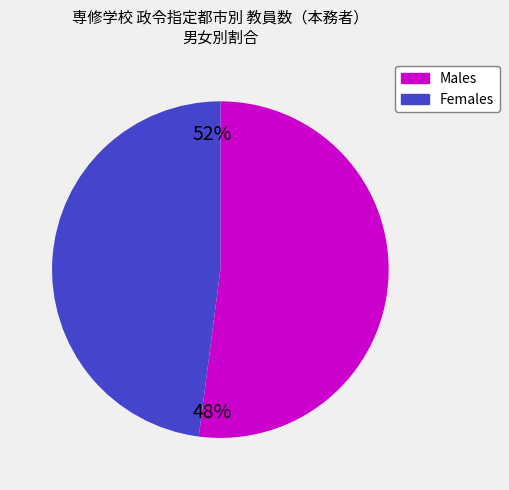

What is the largest slice in the pie chart?

Males